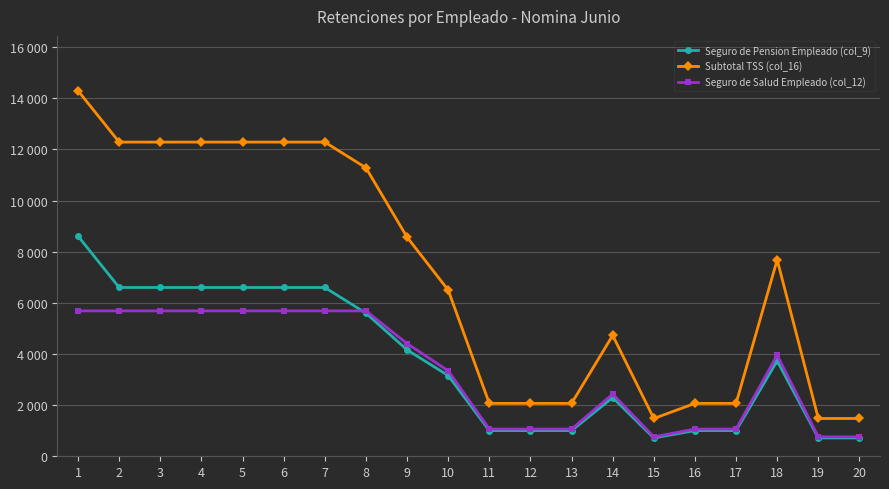

What is the minimum value for Subtotal TSS (col_16)?

1477.5